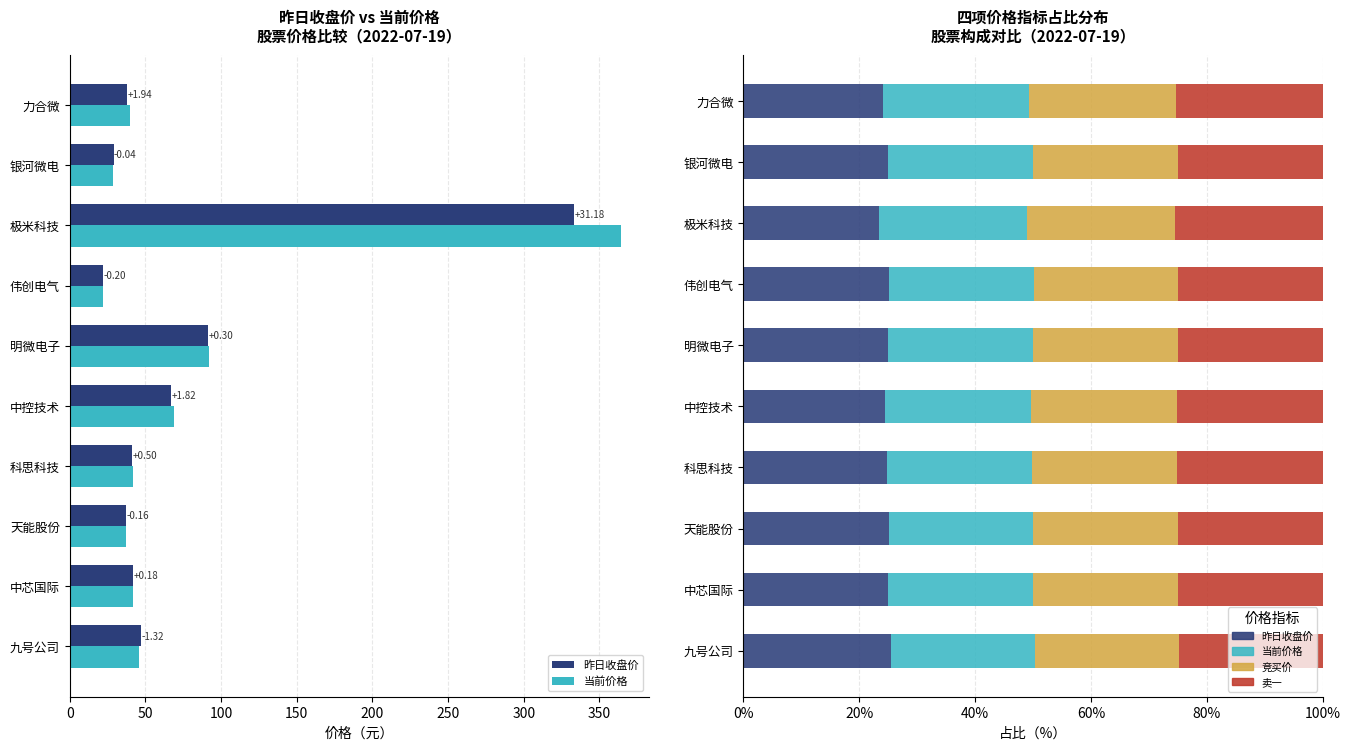

The value of 卖一 at 力合微 is 15.2. True or false?

False